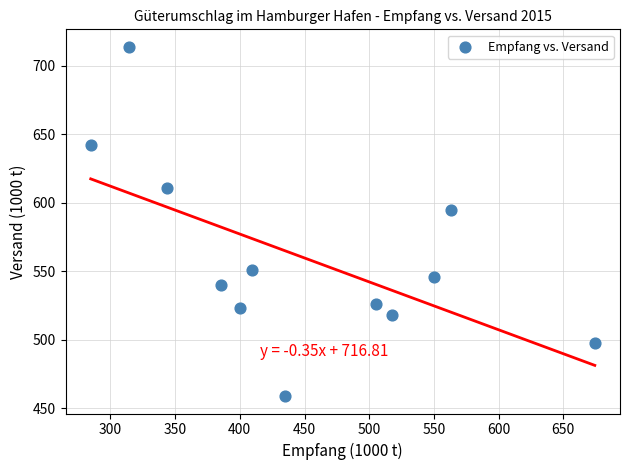

What Y value in the scatter plot is closest to 586?

594.3